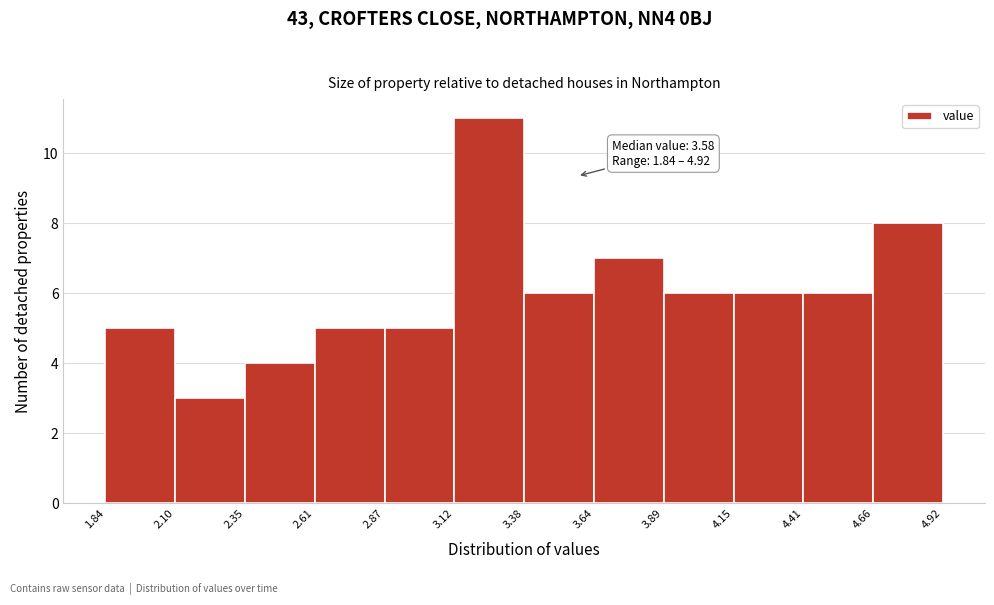

Over which range of the x-axis is the bar tallest?

3.12 to 3.38